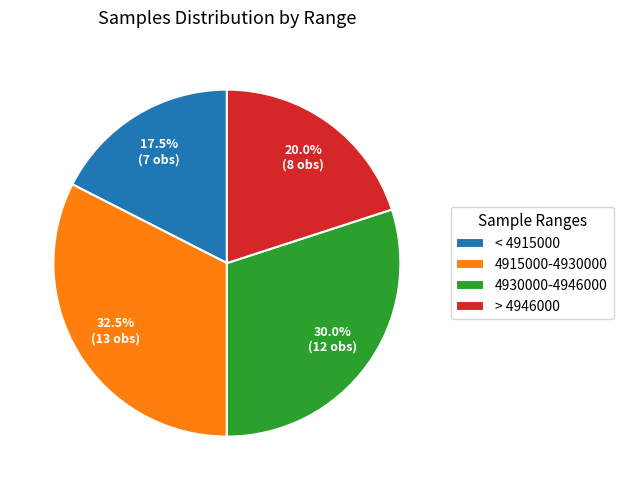

Combined, what portion of the pie is > 4946000 and 4930000-4946000?

50.0%